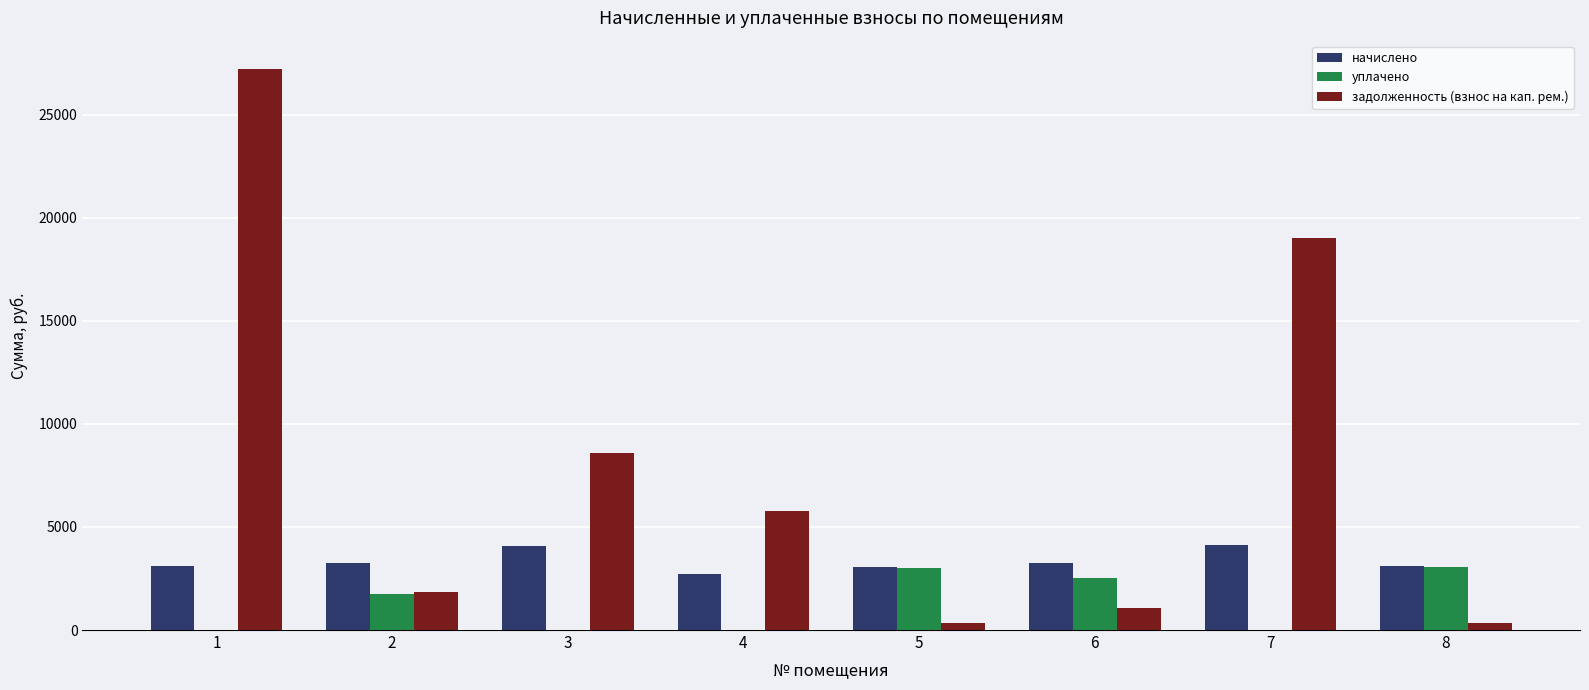

Where does the начислено series first go above 3261?

2